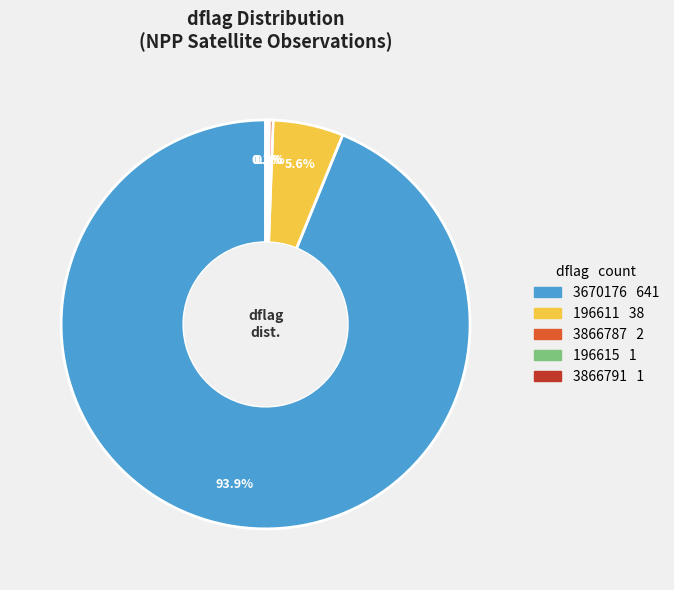

Is there a majority slice in this chart?

Yes